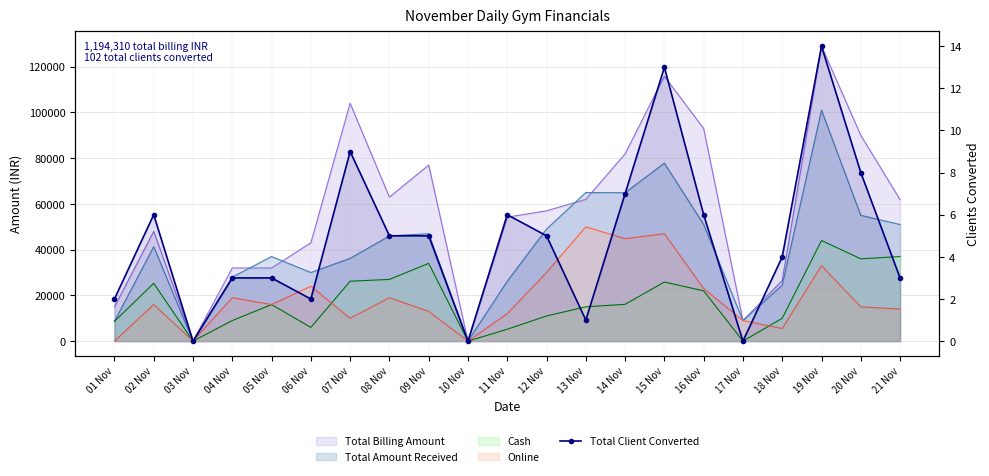

True or false: the data has more than 0 interior local peaks.

True